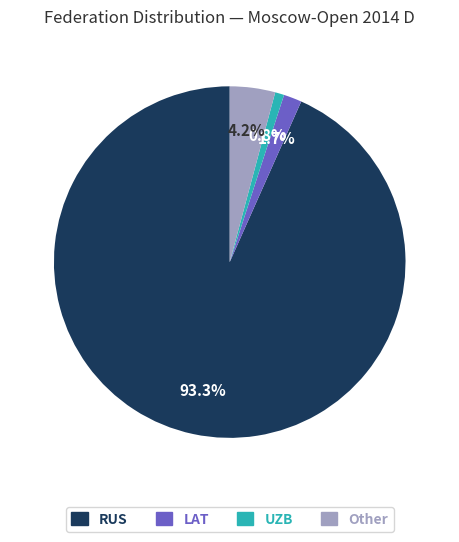

The RUS slice represents 93% of the pie. True or false?

True